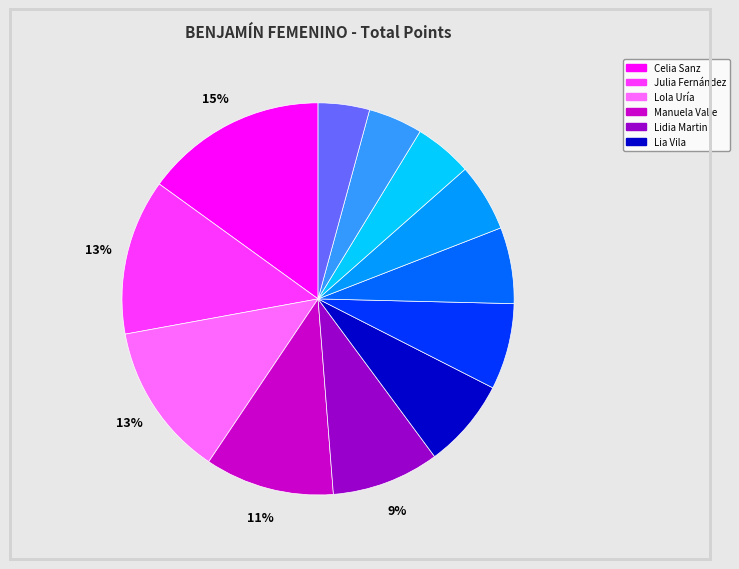

Is there a majority slice in this chart?

No